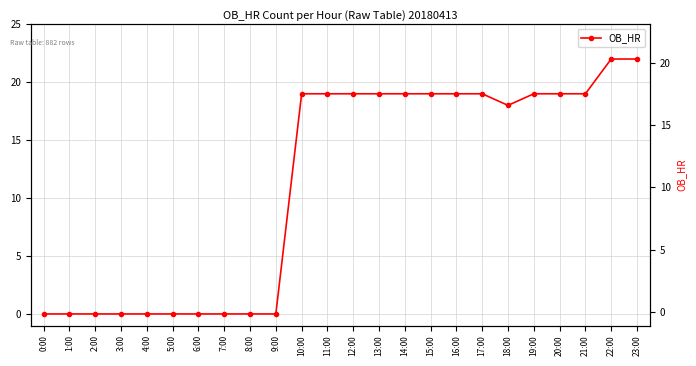

How many interior local valleys (lower than both neighbors) does the data have?

1